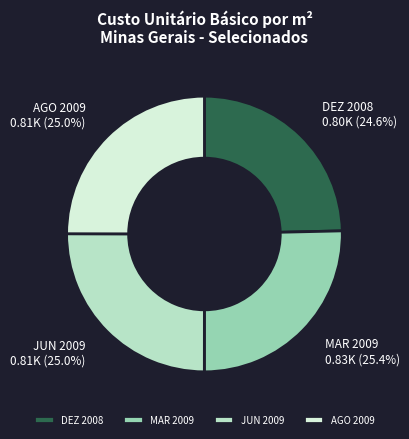

Does DEZ 2008 represent more than half of the total?

No